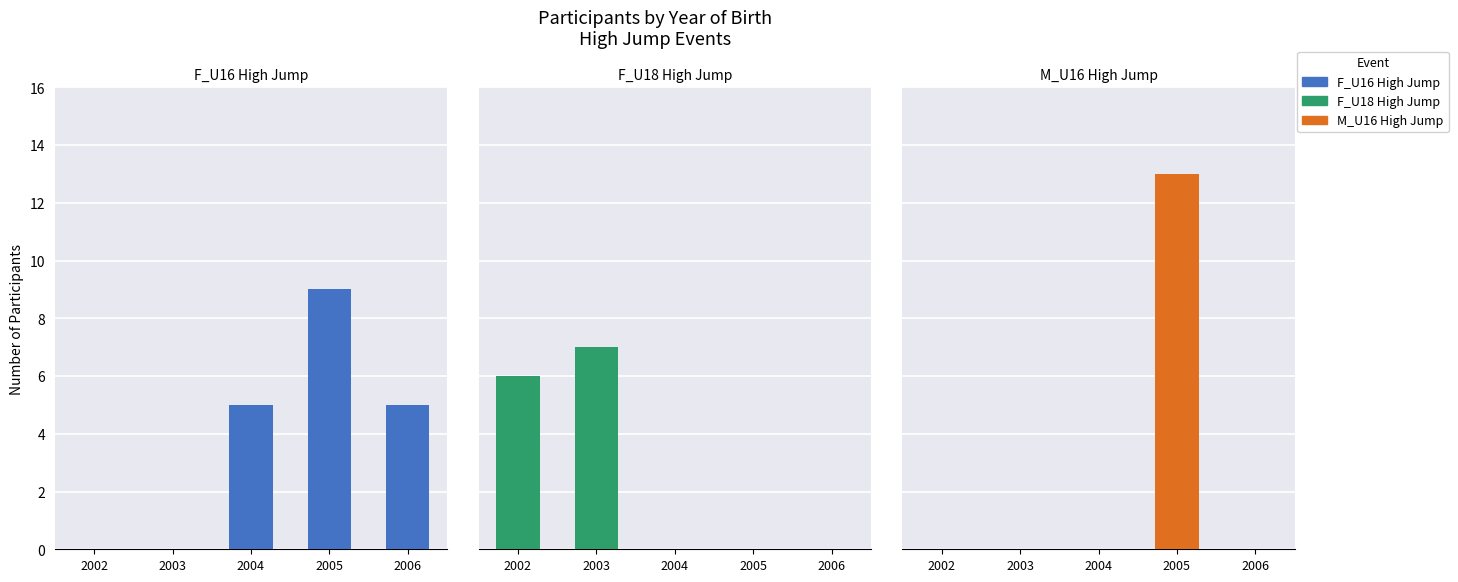

What is the difference between the maximum and minimum values in the F_U16 High Jump series?

9